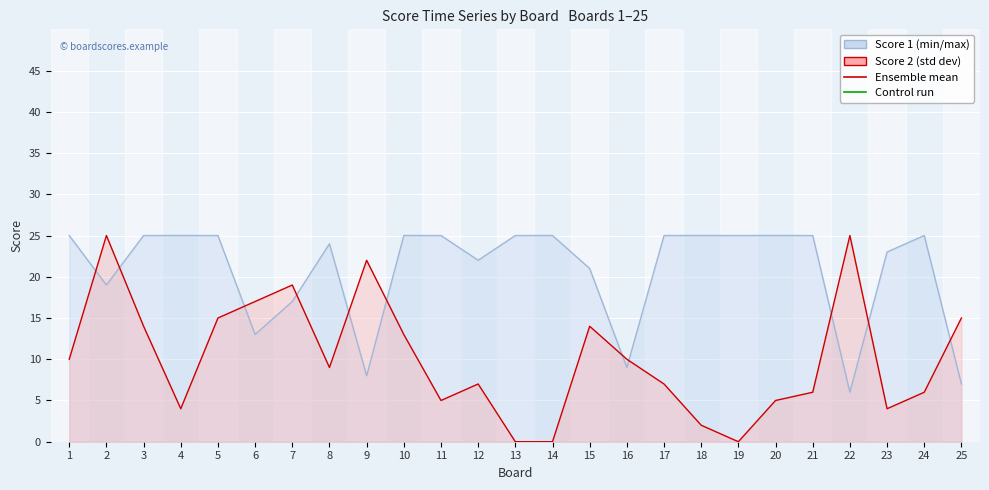

Which series has the largest total across all categories?

Score 1